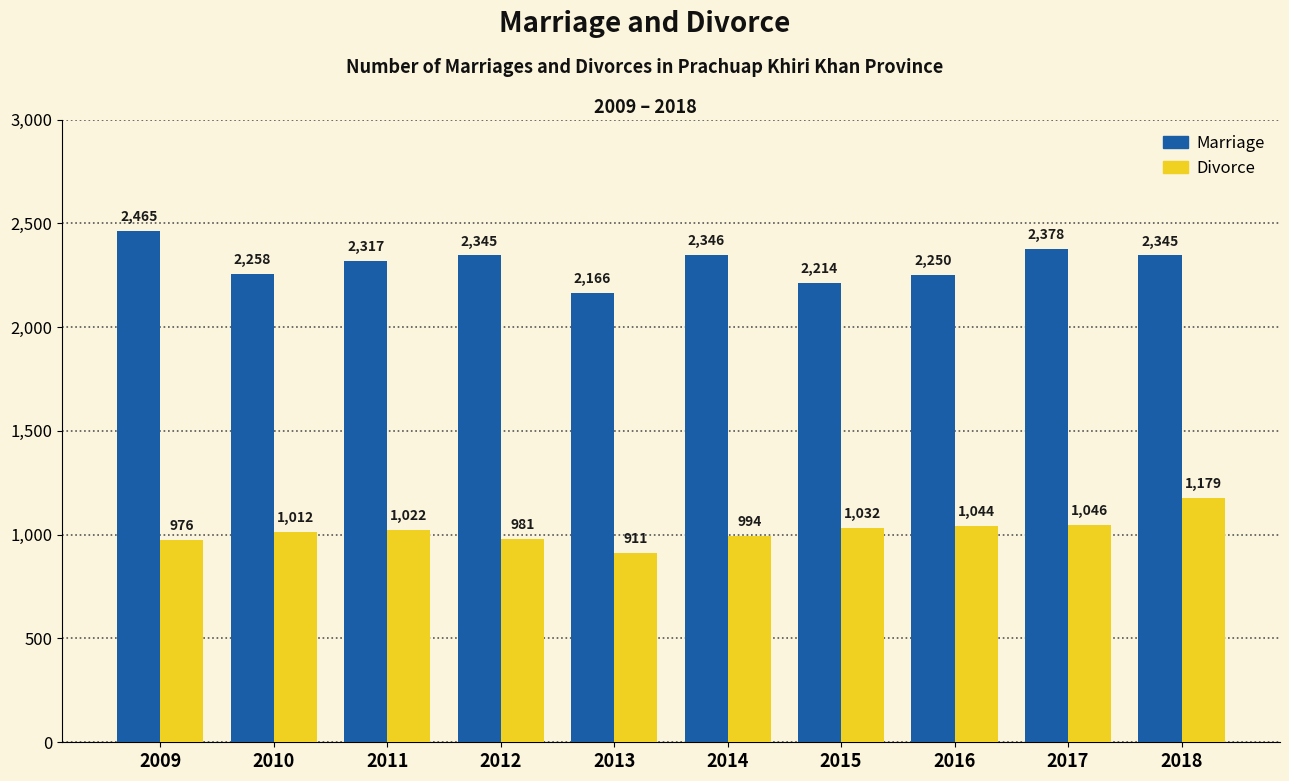

What is the difference between the highest and lowest values at 2011?

1295